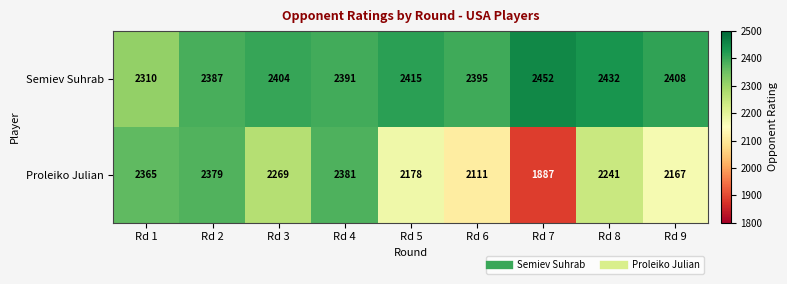

Which series has the largest total across all categories?

Semiev Suhrab